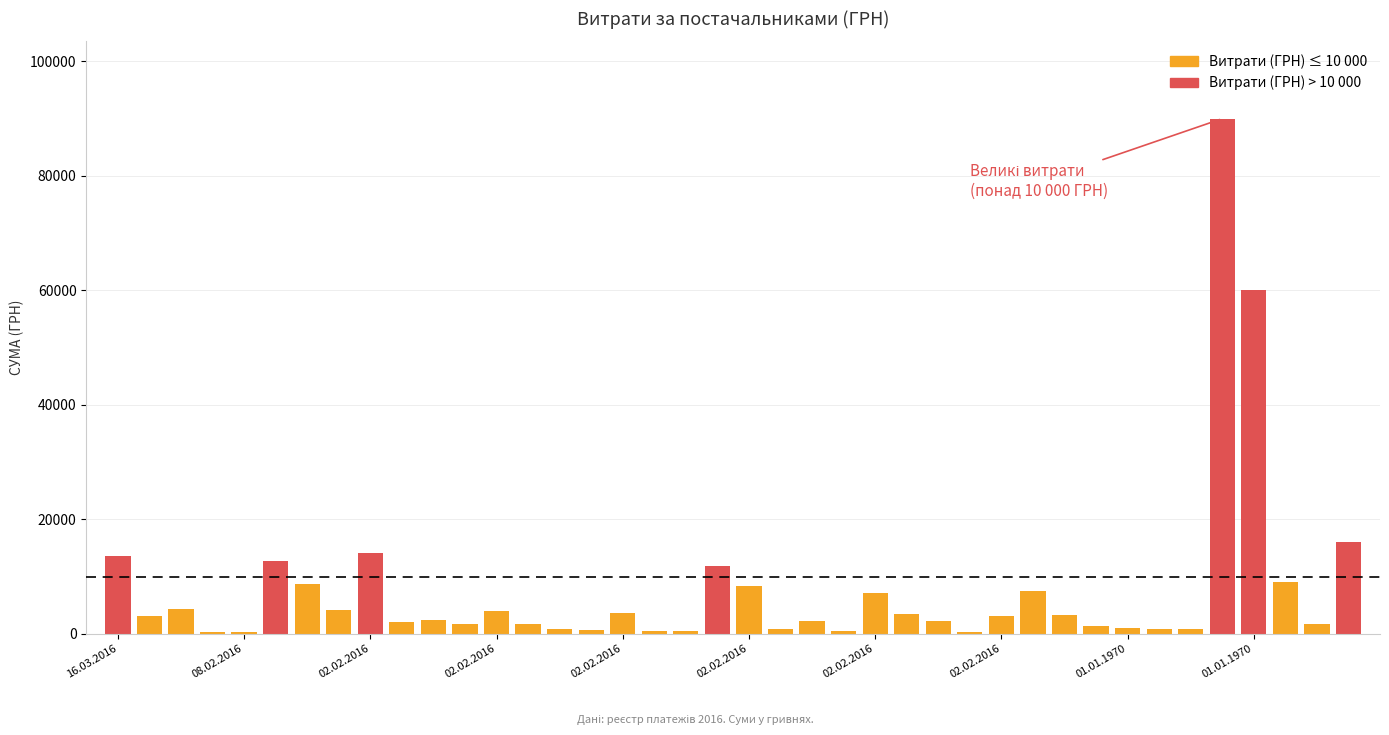

What is the greatest value displayed?

90000.0